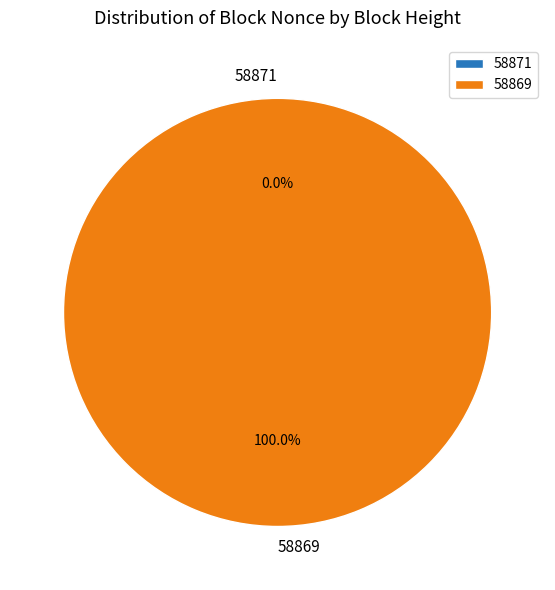

Which category has the smallest portion of the pie?

58871